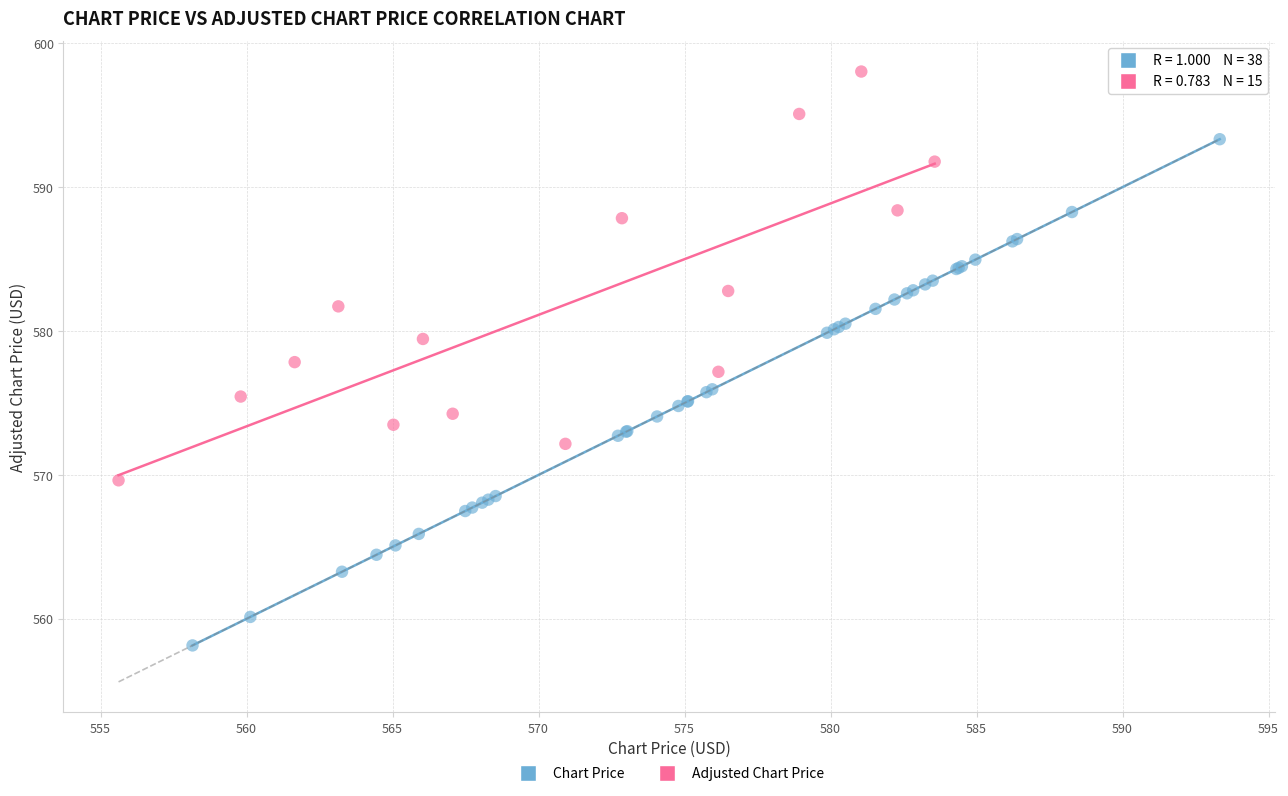

Which series contains the lowest Y value?

Chart Price